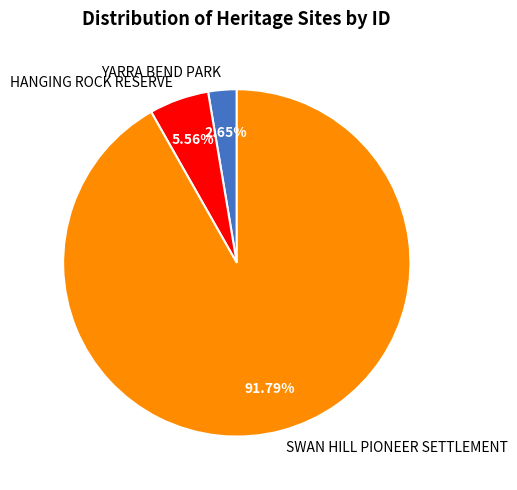

What percentage is the HANGING ROCK RESERVE slice, to the nearest percent?

6%